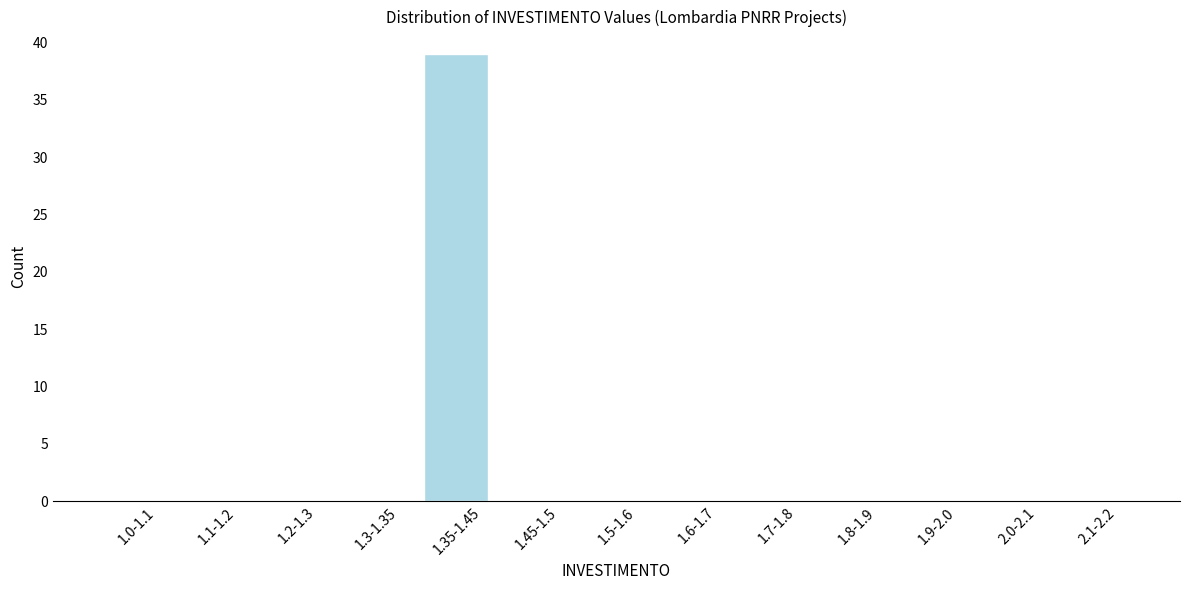

Reading left to right, extract all data points from this chart.

1.0-1.1=0	1.1-1.2=0	1.2-1.3=0	1.3-1.35=0	1.35-1.45=39	1.45-1.5=0	1.5-1.6=0	1.6-1.7=0	1.7-1.8=0	1.8-1.9=0	1.9-2.0=0	2.0-2.1=0	2.1-2.2=0